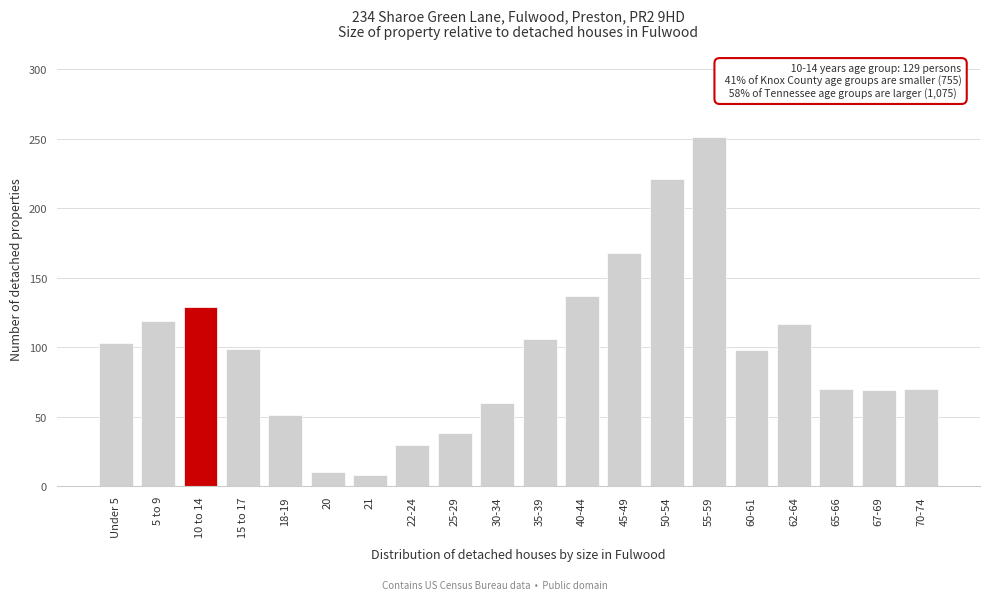

What is the sum of all values?

1954